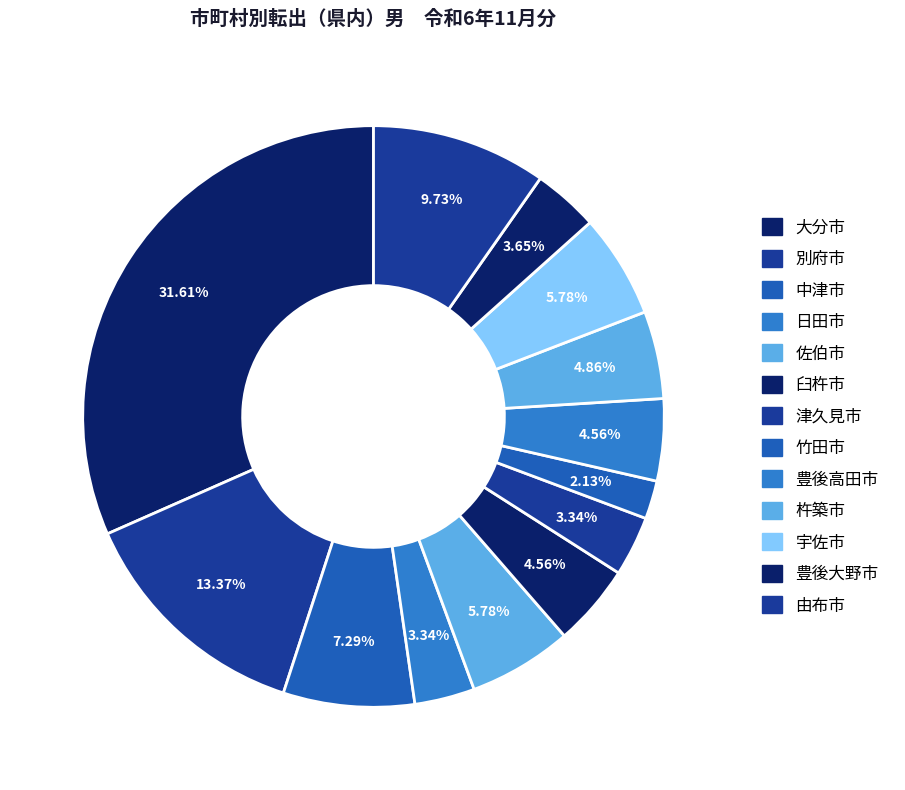

What is the total percentage of 大分市 and 豊後高田市?

36.2%